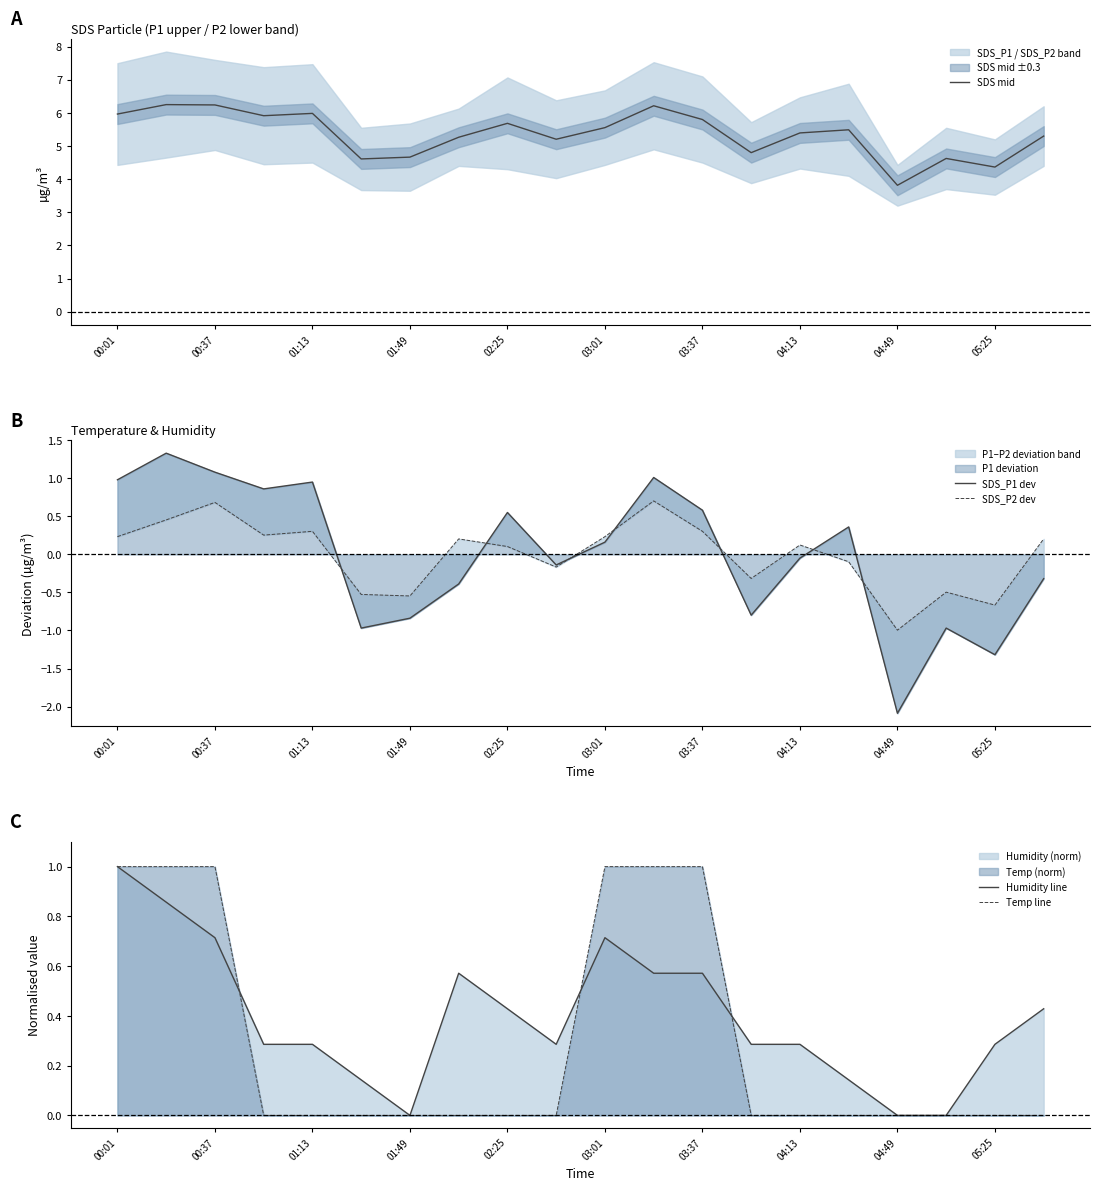

What position from the left is 15?

16